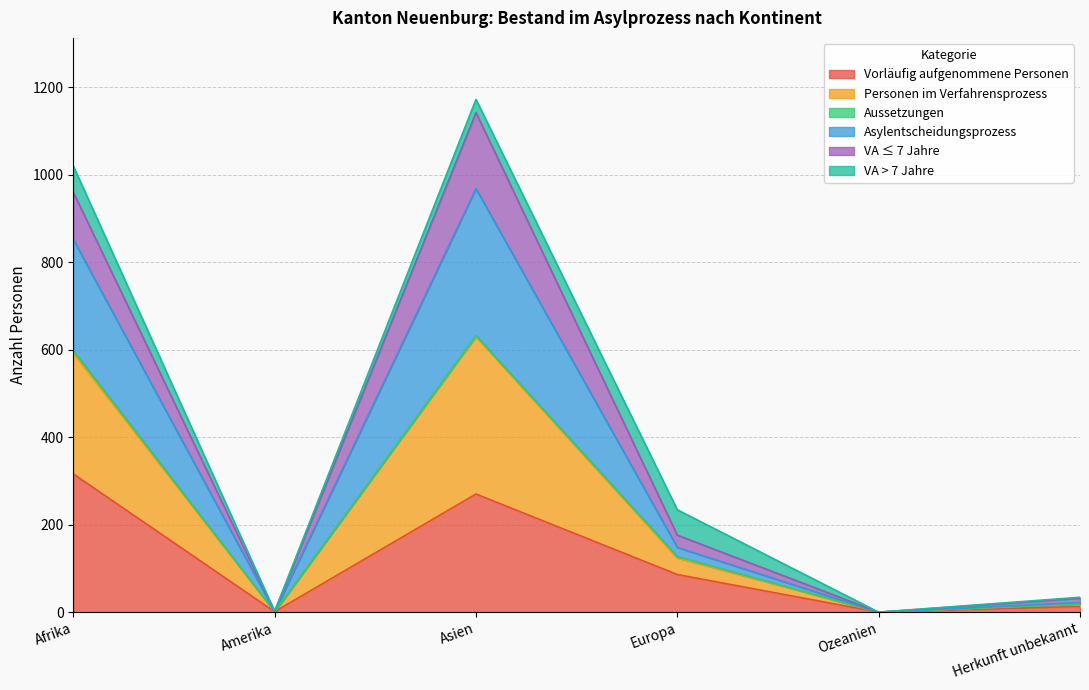

True or false: Asylentscheidungsprozess and Personen im Verfahrensprozess cross at least once.

False